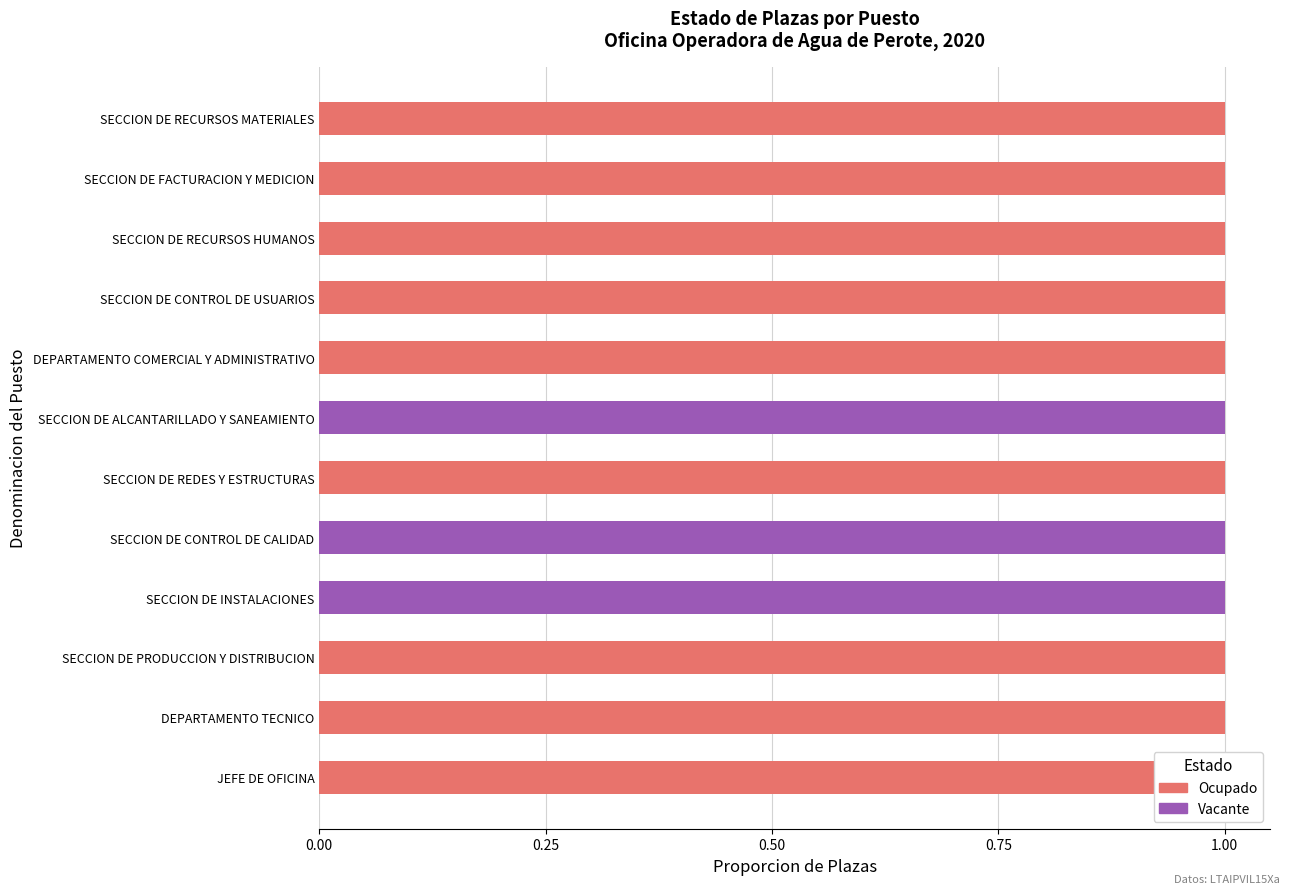

Count the Ocupado values in the range 1 to 2.

9